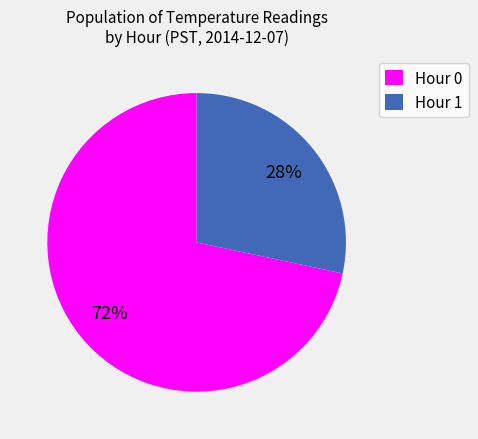

Which category has the smallest portion of the pie?

Hour 1